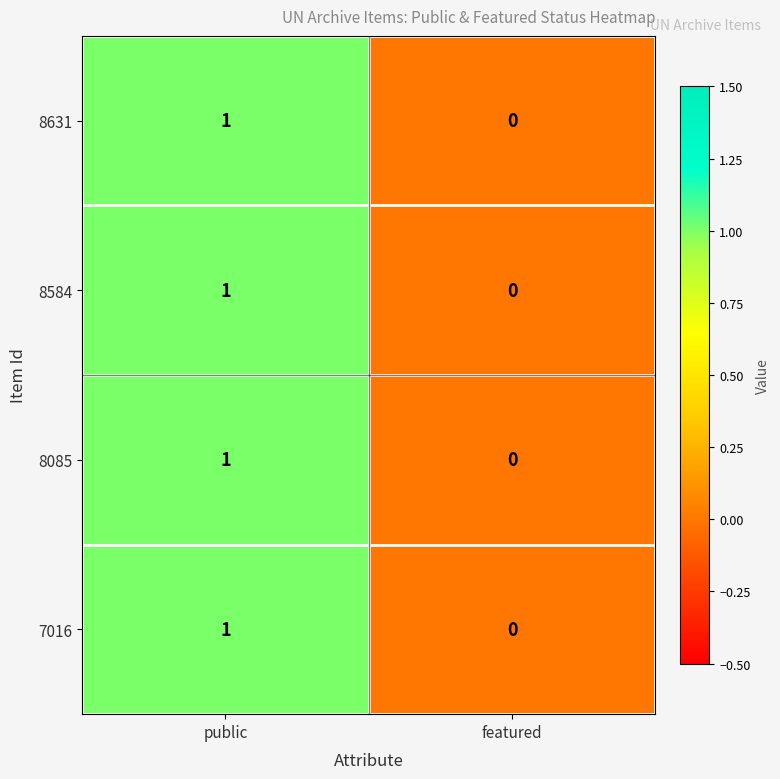

True or false: 8631 has a value of 0 at featured.

True